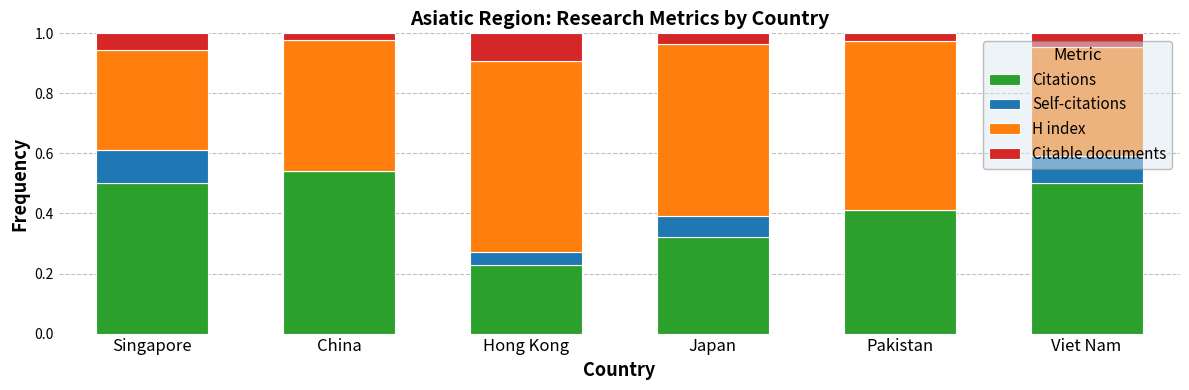

How many distinct data groups are displayed?

4